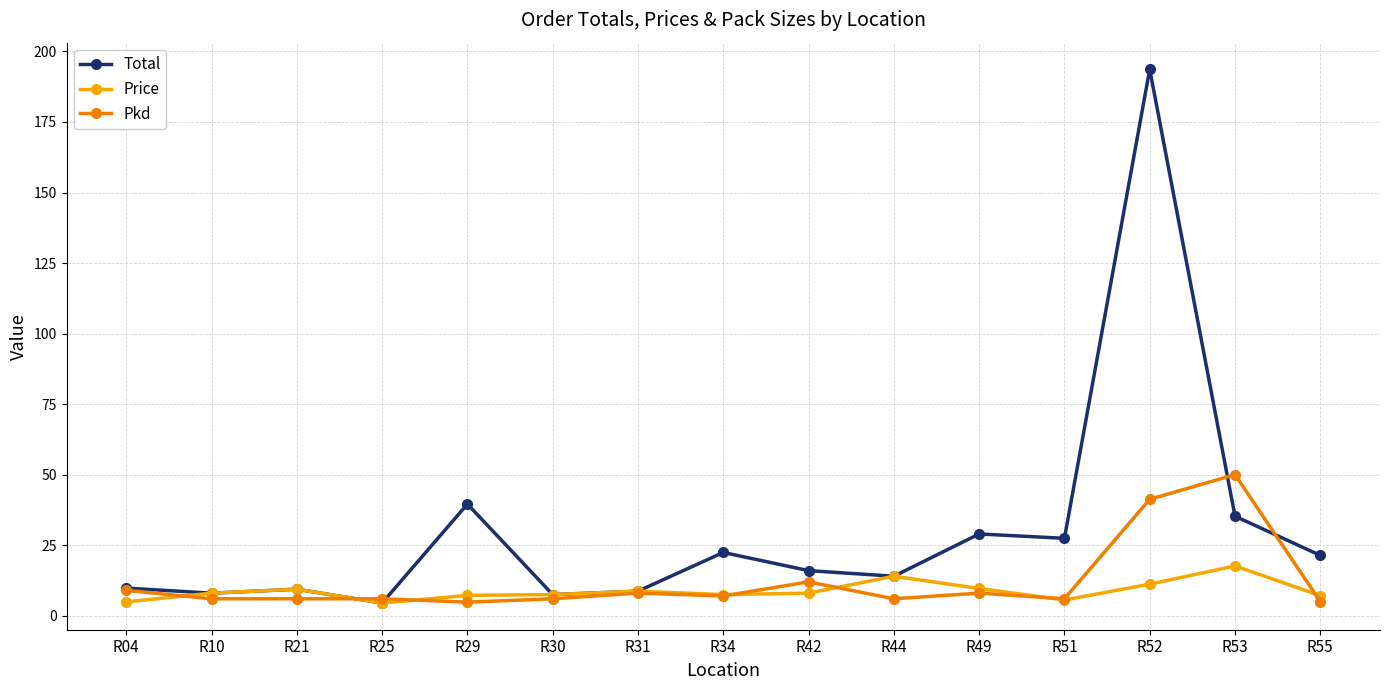

What is the sum of all Total values?

446.5